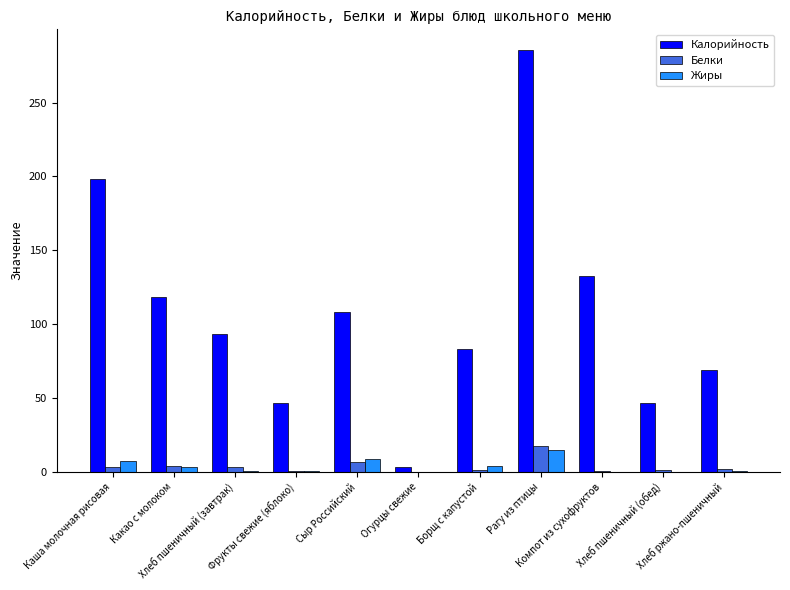

Which series has the largest total across all categories?

Калорийность